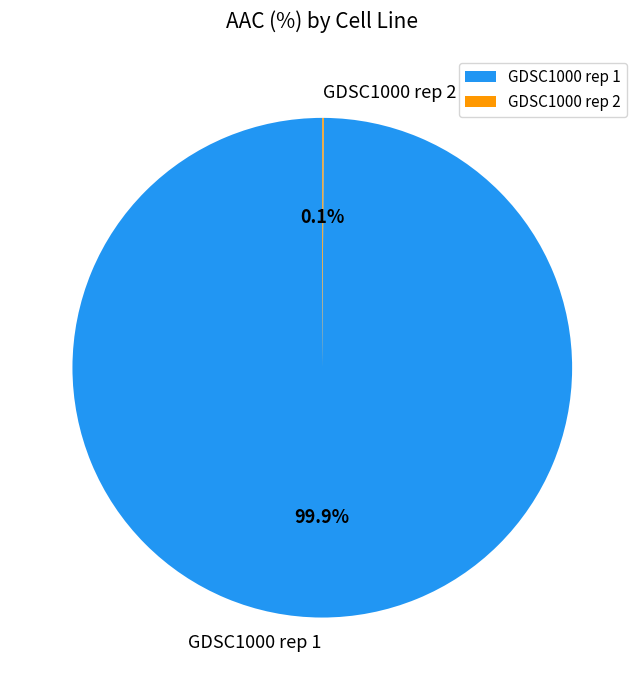

What percentage is NOT represented by GDSC1000 rep 1?

0.1%